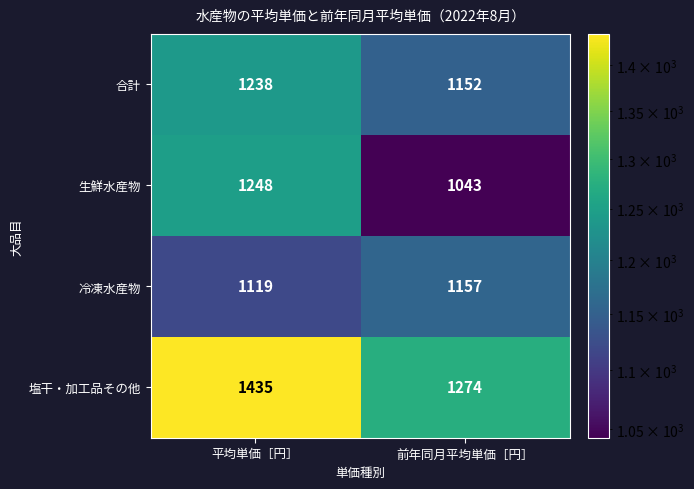

What is the sum of the 生鮮水産物 values at 平均単価［円］ and 前年同月平均単価［円］?

2291